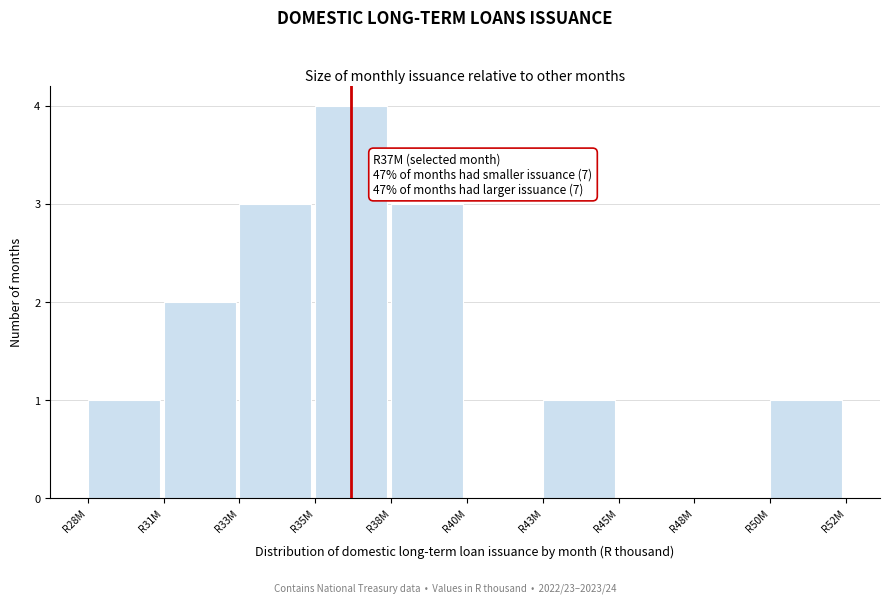

Reading left to right, transcribe all the data shown in this chart.

R28M=1	R31M=2	R33M=3	R35M=4	R38M=3	R40M=0	R43M=1	R45M=0	R48M=0	R50M=1